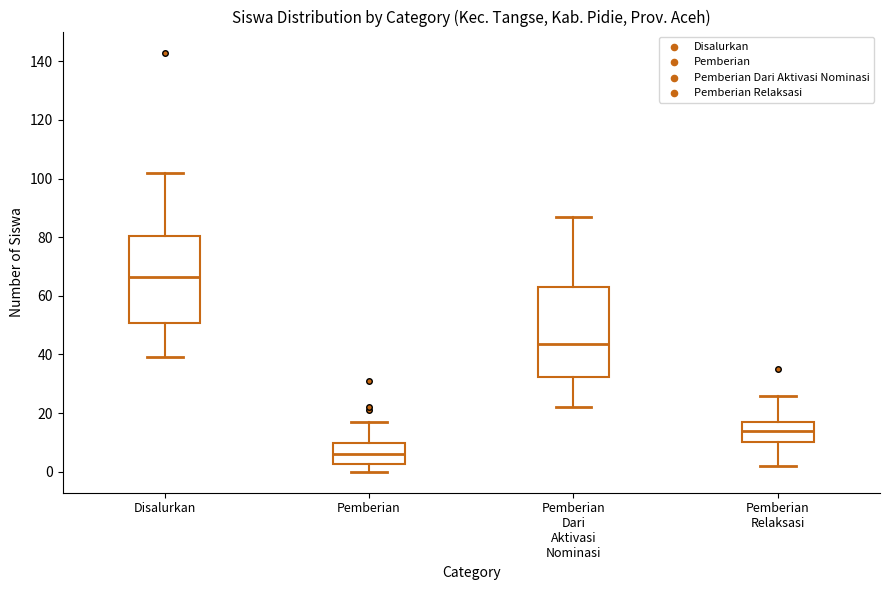

Reading left to right, read every box against the y-axis: the position of its median line, the range the box covers, and the ends of its whiskers. The values are not printed on the chart, so give them approximately, as read against the axis.

Disalurkan: median 66, box 50 to 80, whiskers 40 to 102
Pemberian: median 6, box 2 to 10, whiskers 0 to 18
Pemberian Dari Aktivasi Nominasi: median 44, box 32 to 64, whiskers 22 to 88
Pemberian Relaksasi: median 14, box 10 to 18, whiskers 2 to 26